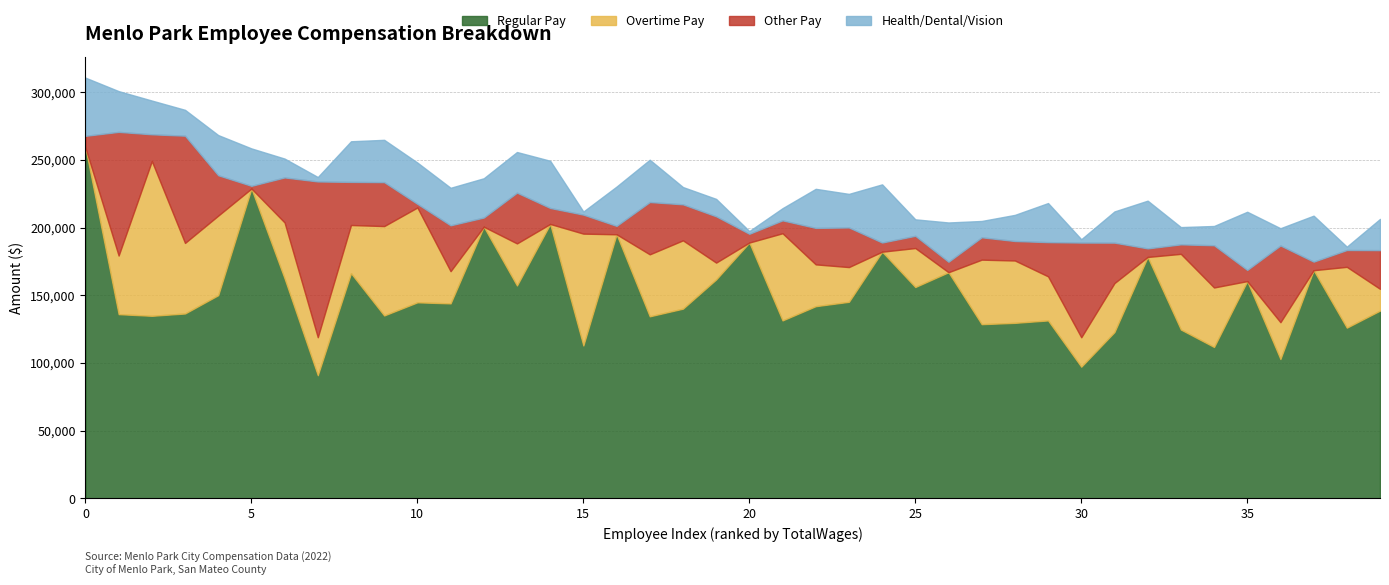

What is the maximum value for OtherPay?

115016